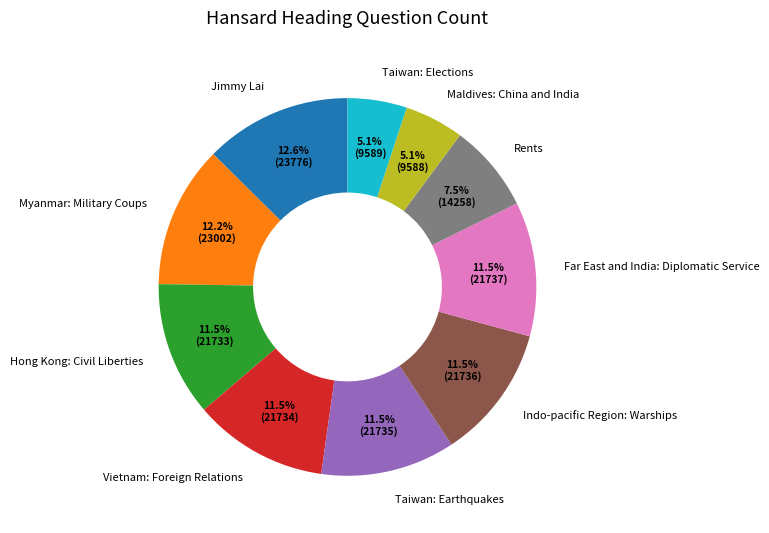

Which has a higher value, Myanmar: Military Coups or Hong Kong: Civil Liberties?

Myanmar: Military Coups